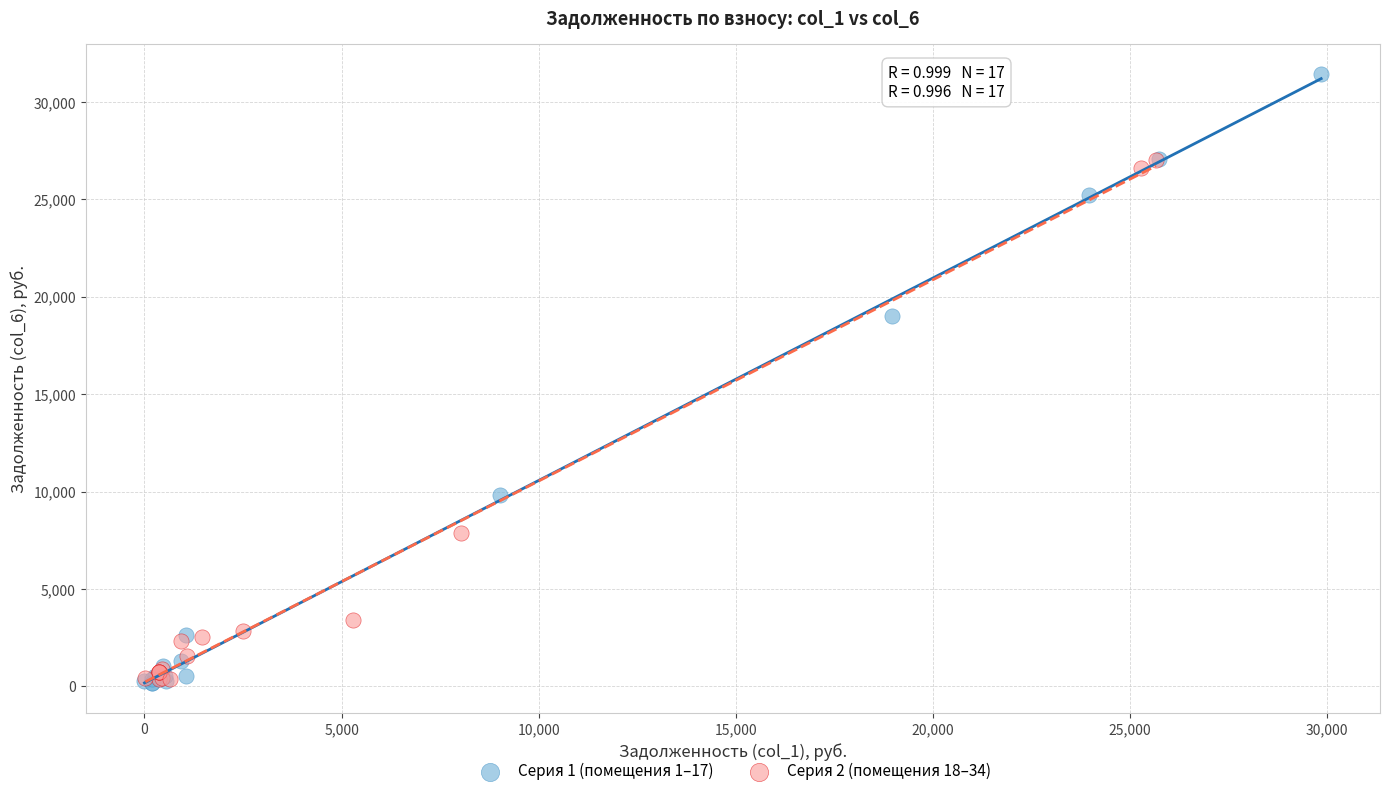

Which series has the widest spread of Y values?

Серия 1 (помещения 1–17)